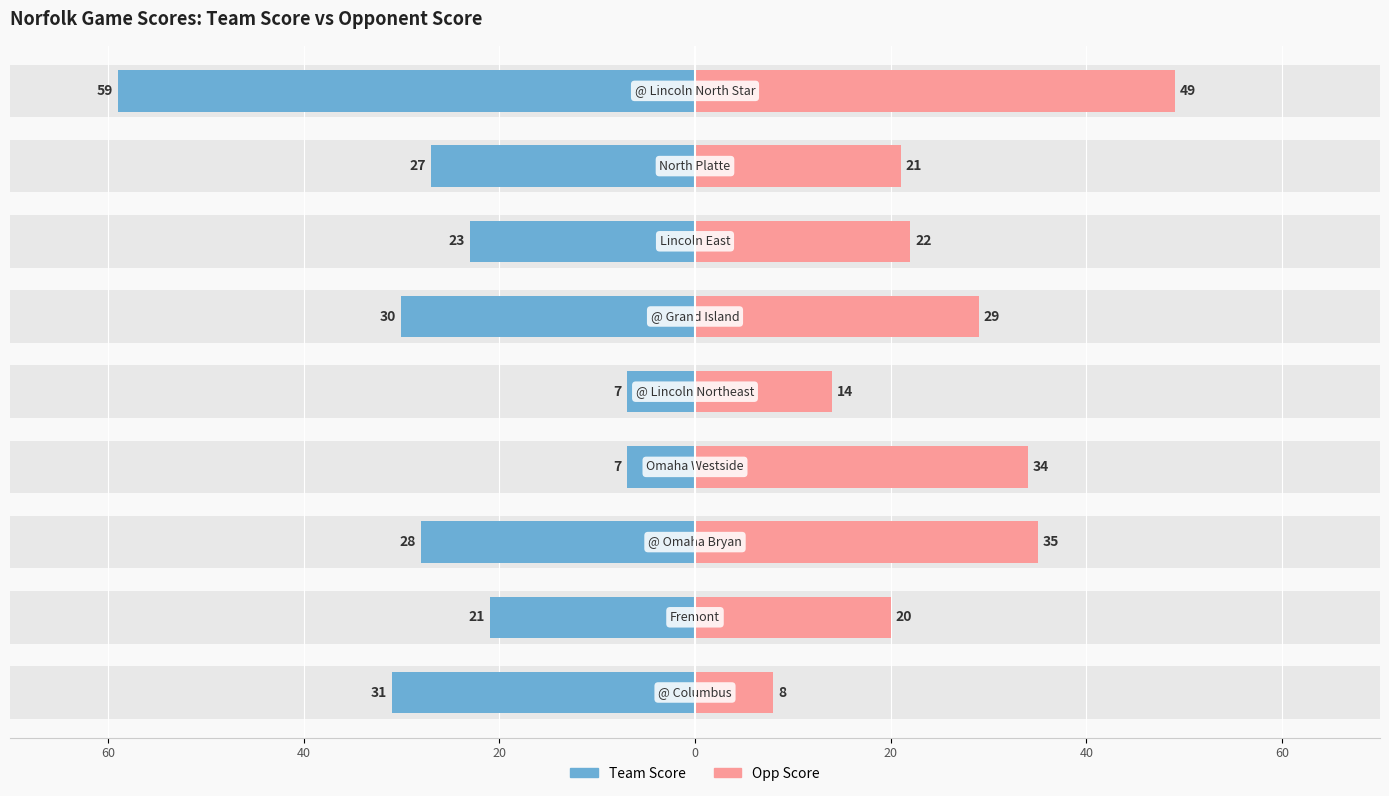

What is the average value of the Opp Score series?

26